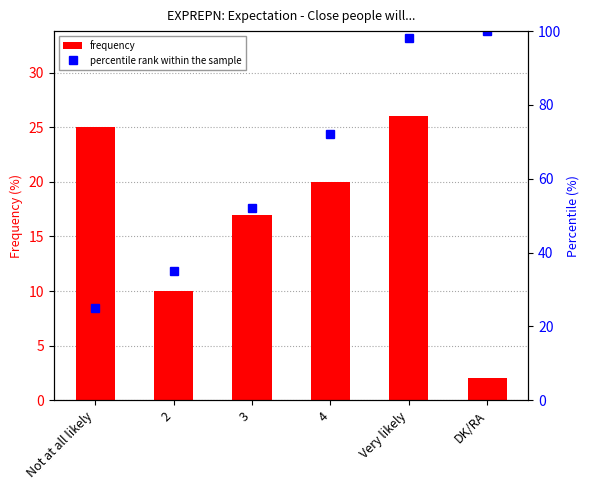

What is the label of the 1st bar from the left?

Not at all likely